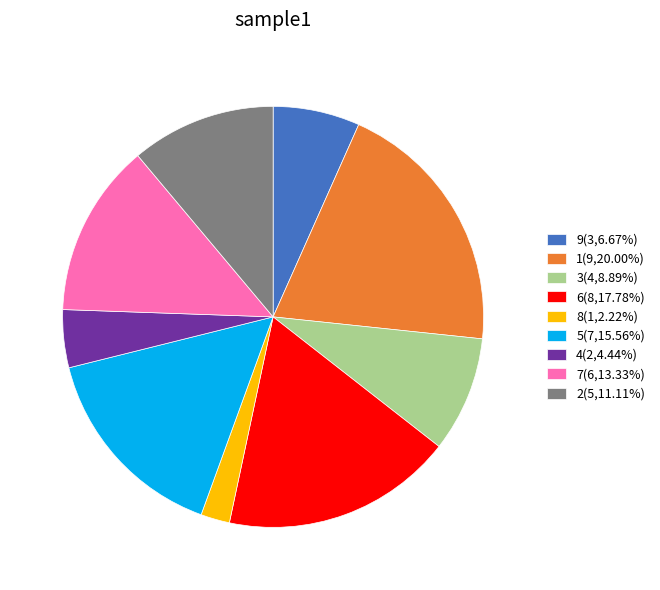

Is there a majority slice in this chart?

No